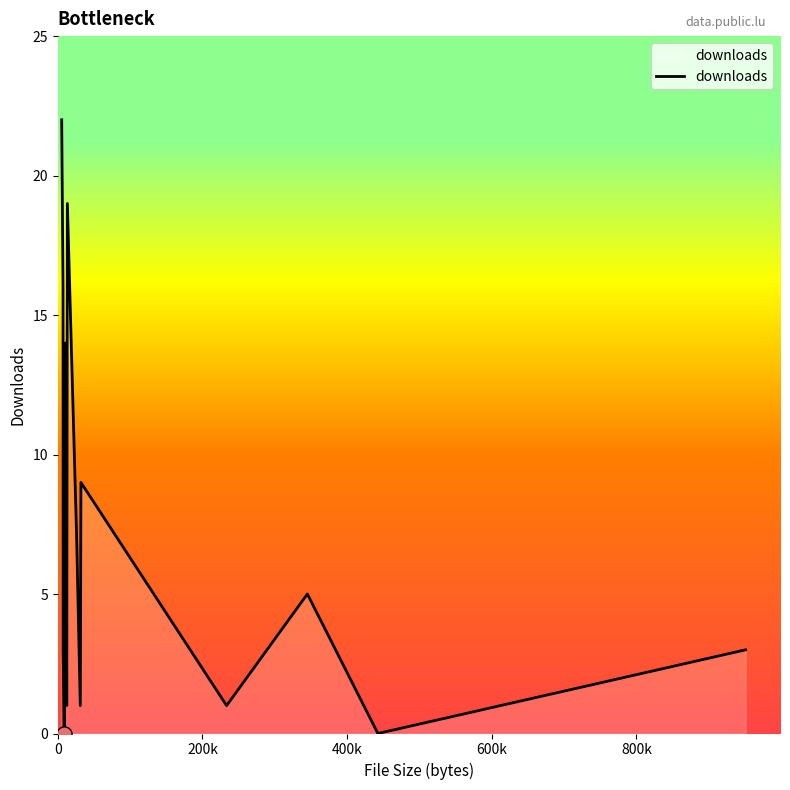

What is the difference between the maximum and minimum values?

22